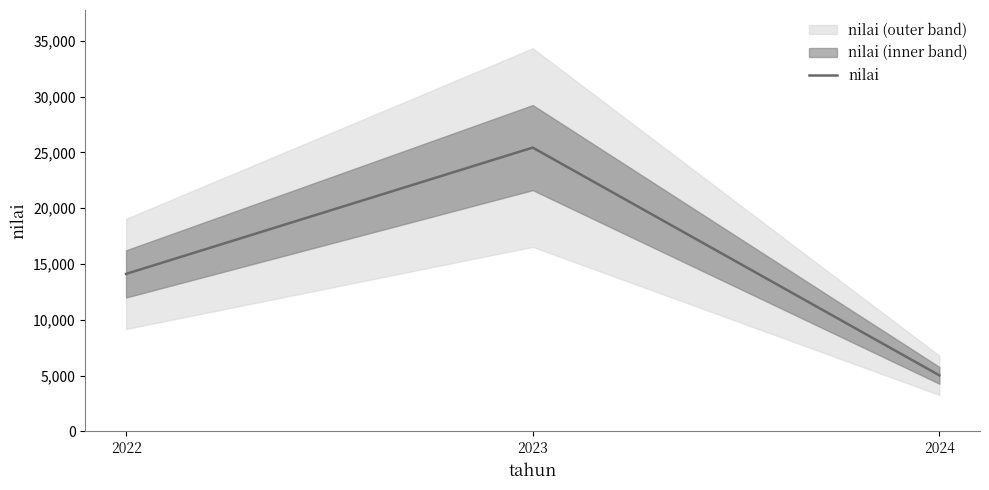

What is the value of the 3rd point from the left?

5021.9